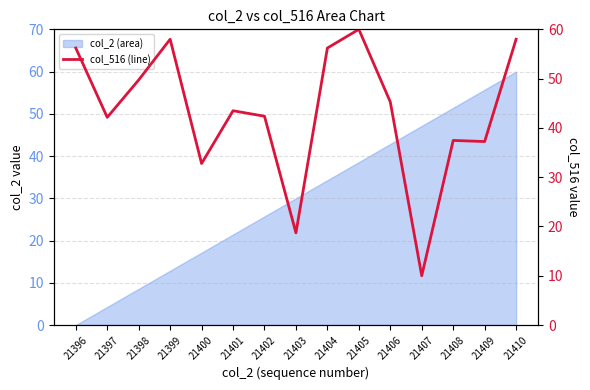

True or false: the data shows 18.7 at 21403.

True